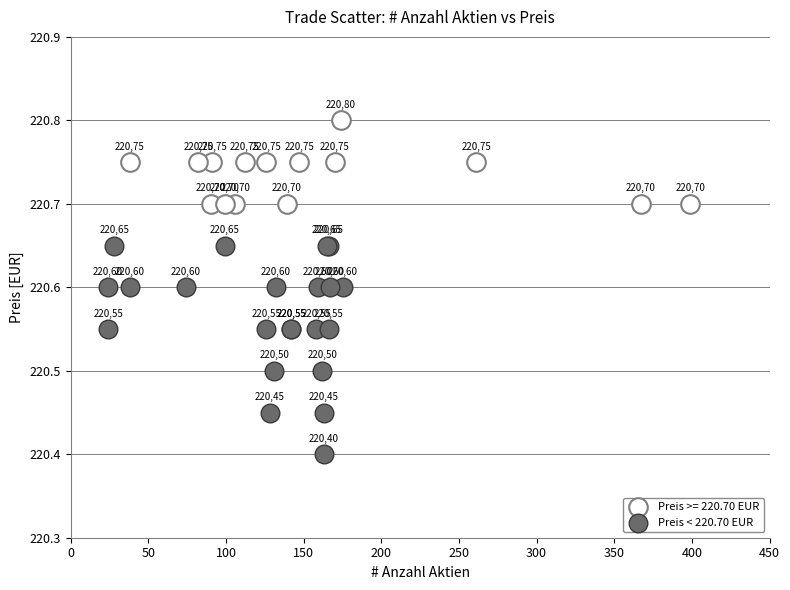

Which series contains the highest Y value?

Preis >= 220.70 EUR